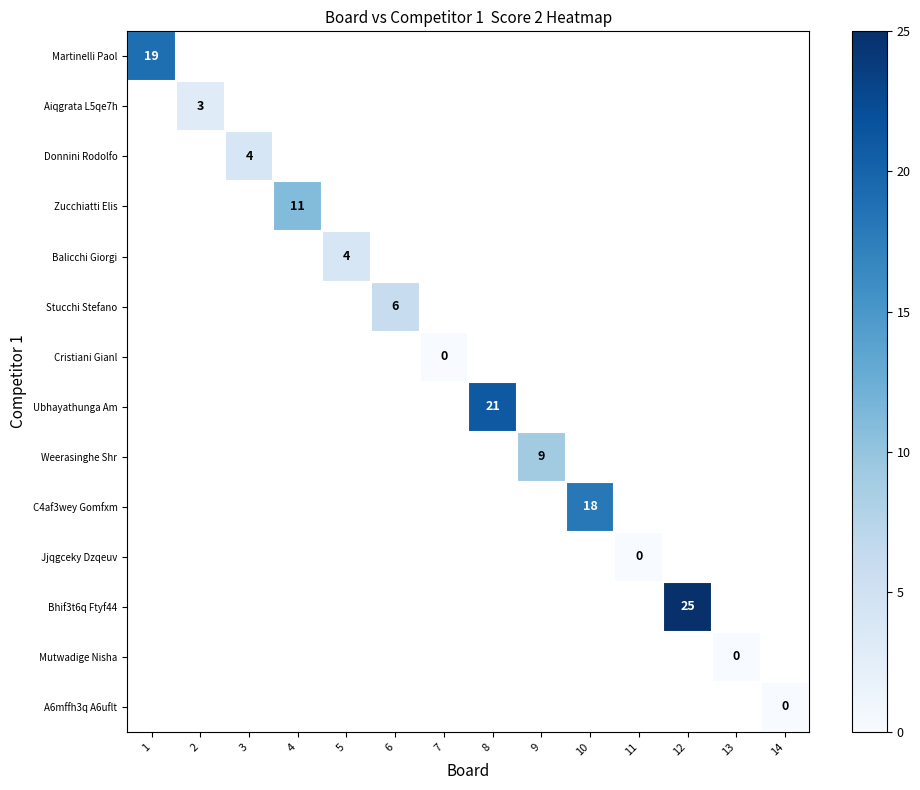

True or false: Bhif3t6q Ftyf44 has a value of 25.0 at 12.

True